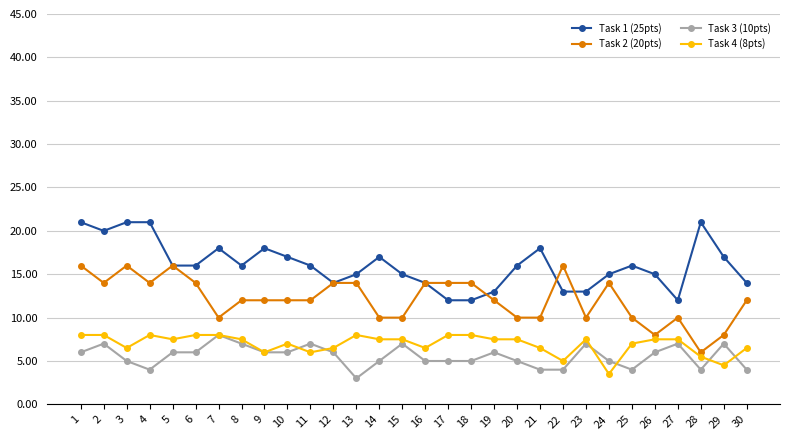

Is the value of Task 4 (8pts) at 25 greater than the value of Task 2 (20pts) at 25?

No